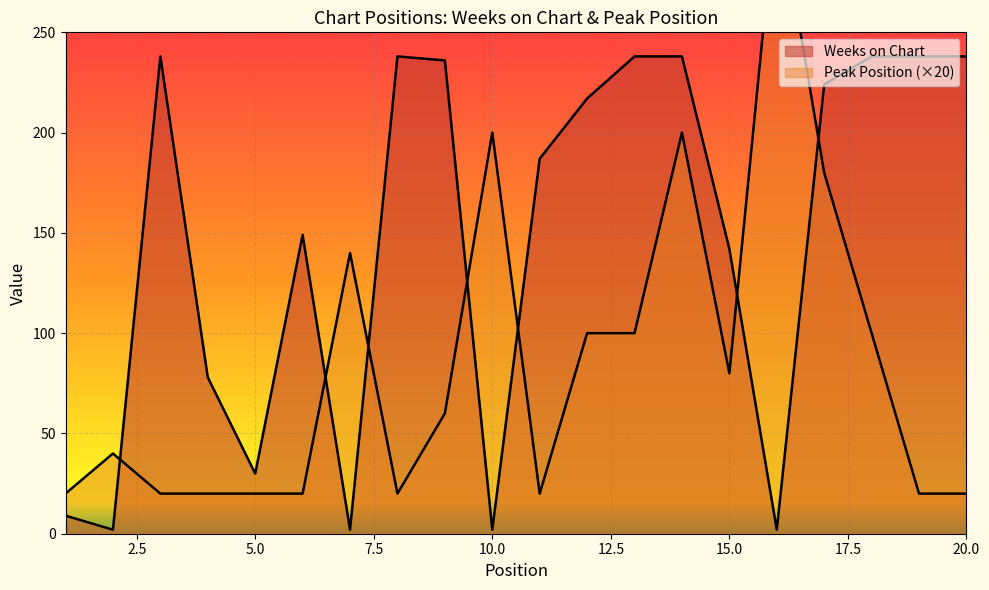

What is the difference between the highest and lowest values at 18?

138